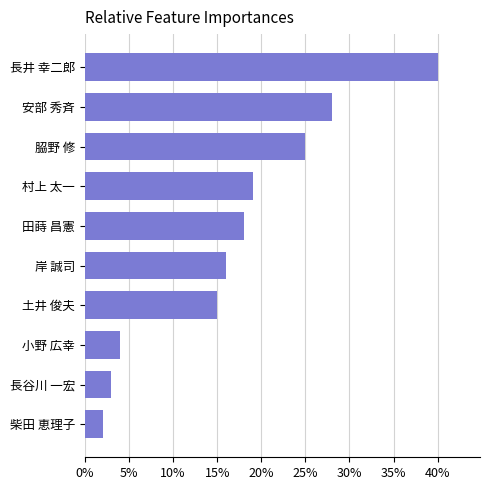

Approximately how many times larger is the value at 長井 幸二郎 compared to 安部 秀斉?

1.4